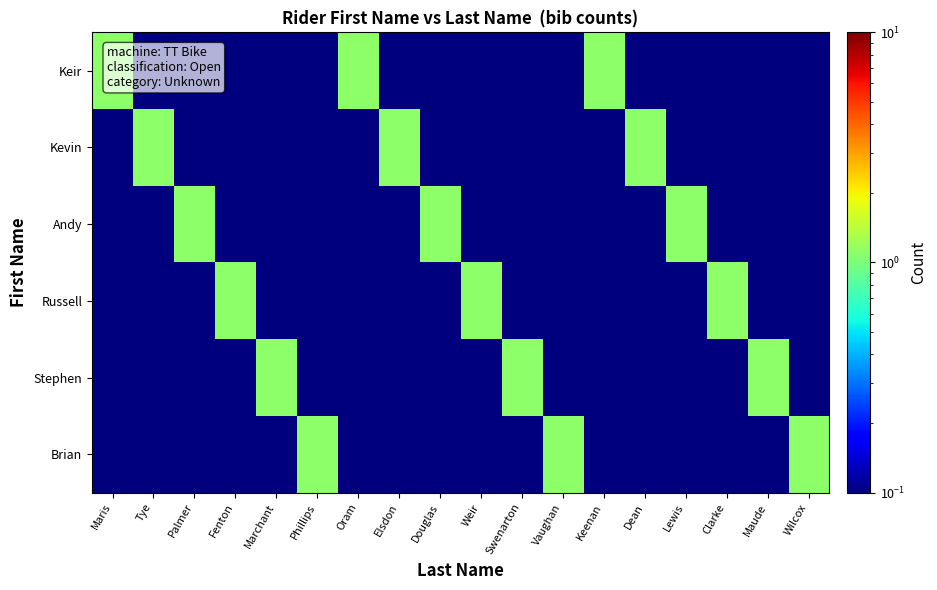

Reading right to left, what are all the values shown in this chart?

Keir: Wilcox=0.1	Maude=0.1	Clarke=0.1	Lewis=0.1	Dean=0.1	Keenan=1.1	Vaughan=0.1	Swenarton=0.1	Weir=0.1	Douglas=0.1	Elsdon=0.1	Oram=1.1	Phillips=0.1	Marchant=0.1	Fenton=0.1	Palmer=0.1	Tye=0.1	Maris=1.1
Kevin: Wilcox=0.1	Maude=0.1	Clarke=0.1	Lewis=0.1	Dean=1.1	Keenan=0.1	Vaughan=0.1	Swenarton=0.1	Weir=0.1	Douglas=0.1	Elsdon=1.1	Oram=0.1	Phillips=0.1	Marchant=0.1	Fenton=0.1	Palmer=0.1	Tye=1.1	Maris=0.1
Andy: Wilcox=0.1	Maude=0.1	Clarke=0.1	Lewis=1.1	Dean=0.1	Keenan=0.1	Vaughan=0.1	Swenarton=0.1	Weir=0.1	Douglas=1.1	Elsdon=0.1	Oram=0.1	Phillips=0.1	Marchant=0.1	Fenton=0.1	Palmer=1.1	Tye=0.1	Maris=0.1
Russell: Wilcox=0.1	Maude=0.1	Clarke=1.1	Lewis=0.1	Dean=0.1	Keenan=0.1	Vaughan=0.1	Swenarton=0.1	Weir=1.1	Douglas=0.1	Elsdon=0.1	Oram=0.1	Phillips=0.1	Marchant=0.1	Fenton=1.1	Palmer=0.1	Tye=0.1	Maris=0.1
Stephen: Wilcox=0.1	Maude=1.1	Clarke=0.1	Lewis=0.1	Dean=0.1	Keenan=0.1	Vaughan=0.1	Swenarton=1.1	Weir=0.1	Douglas=0.1	Elsdon=0.1	Oram=0.1	Phillips=0.1	Marchant=1.1	Fenton=0.1	Palmer=0.1	Tye=0.1	Maris=0.1
Brian: Wilcox=1.1	Maude=0.1	Clarke=0.1	Lewis=0.1	Dean=0.1	Keenan=0.1	Vaughan=1.1	Swenarton=0.1	Weir=0.1	Douglas=0.1	Elsdon=0.1	Oram=0.1	Phillips=1.1	Marchant=0.1	Fenton=0.1	Palmer=0.1	Tye=0.1	Maris=0.1